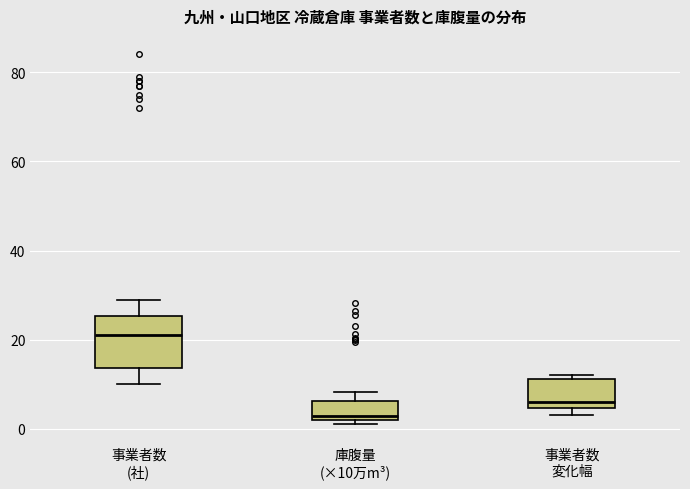

Where is the lower edge of the box for 事業者数 変化幅 on the y-axis? The values are not printed on the chart, so give them approximately, as read against the axis.

4